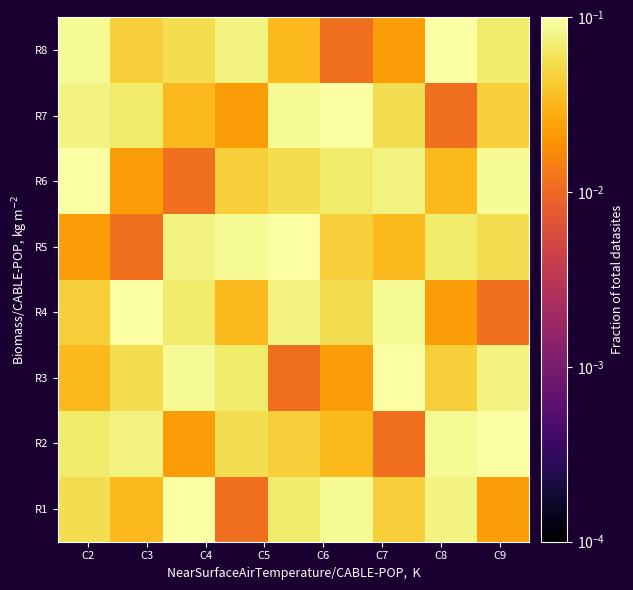

How many data points does each series have?

9